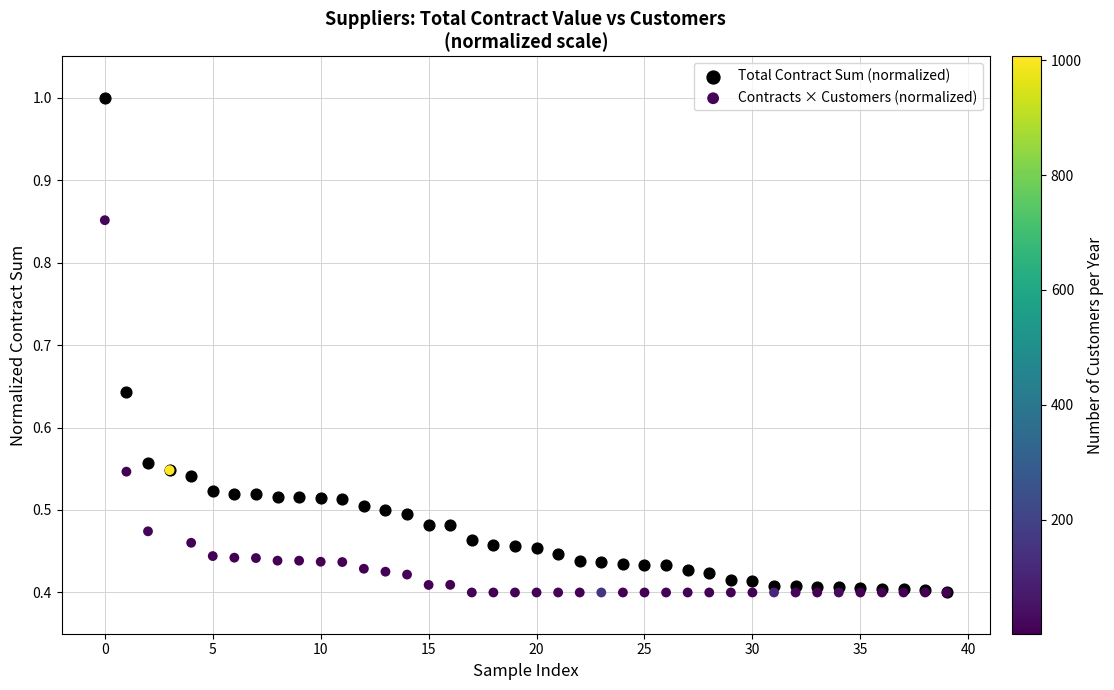

Which series contains the highest Y value?

Total Contract Sum (normalized)